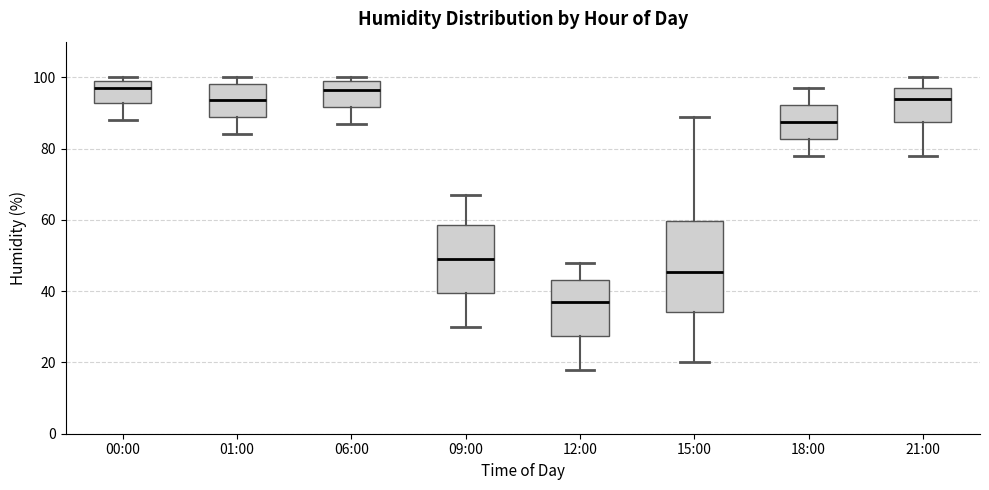

Reading left to right, transcribe this box plot: for each box, give where its median line is, the range the box spans, and where its two whiskers end, as read against the y-axis. The values are not printed on the chart, so give them approximately, as read against the axis.

00:00: median 98, box 92 to 100, whiskers 88 to 100 (just above the box's upper edge)
01:00: median 94, box 88 to 98, whiskers 84 to 100
06:00: median 96, box 92 to 100, whiskers 88 to 100 (just above the box's upper edge)
09:00: median 50, box 40 to 58, whiskers 30 to 68
12:00: median 38, box 28 to 44, whiskers 18 to 48
15:00: median 46, box 34 to 60, whiskers 20 to 90
18:00: median 88, box 82 to 92, whiskers 78 to 98
21:00: median 94, box 88 to 98, whiskers 78 to 100